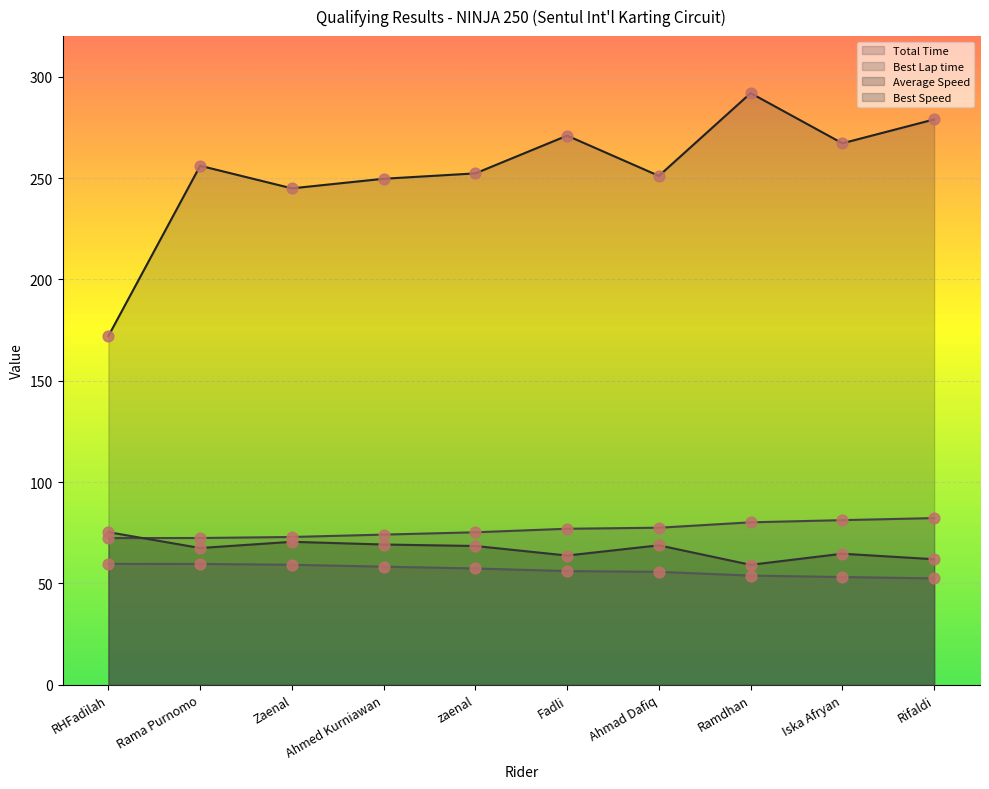

Which series reaches the maximum Y coordinate?

Total Time